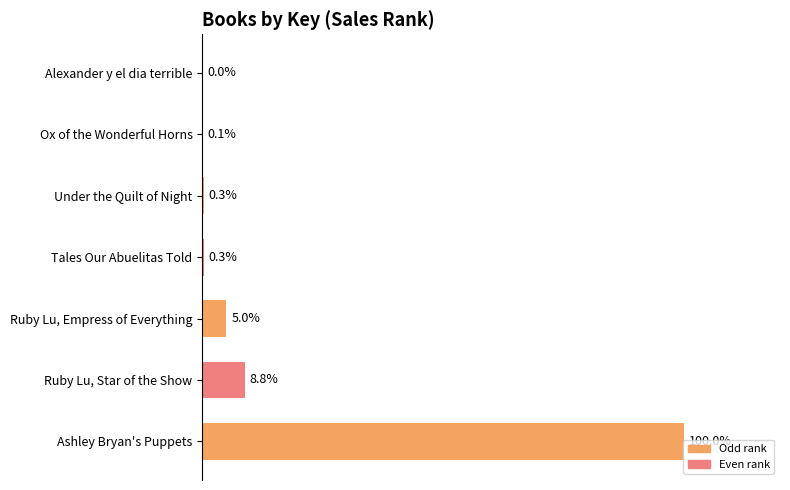

Where is the data nearest to the value 50?

Ruby Lu, Star of the Show